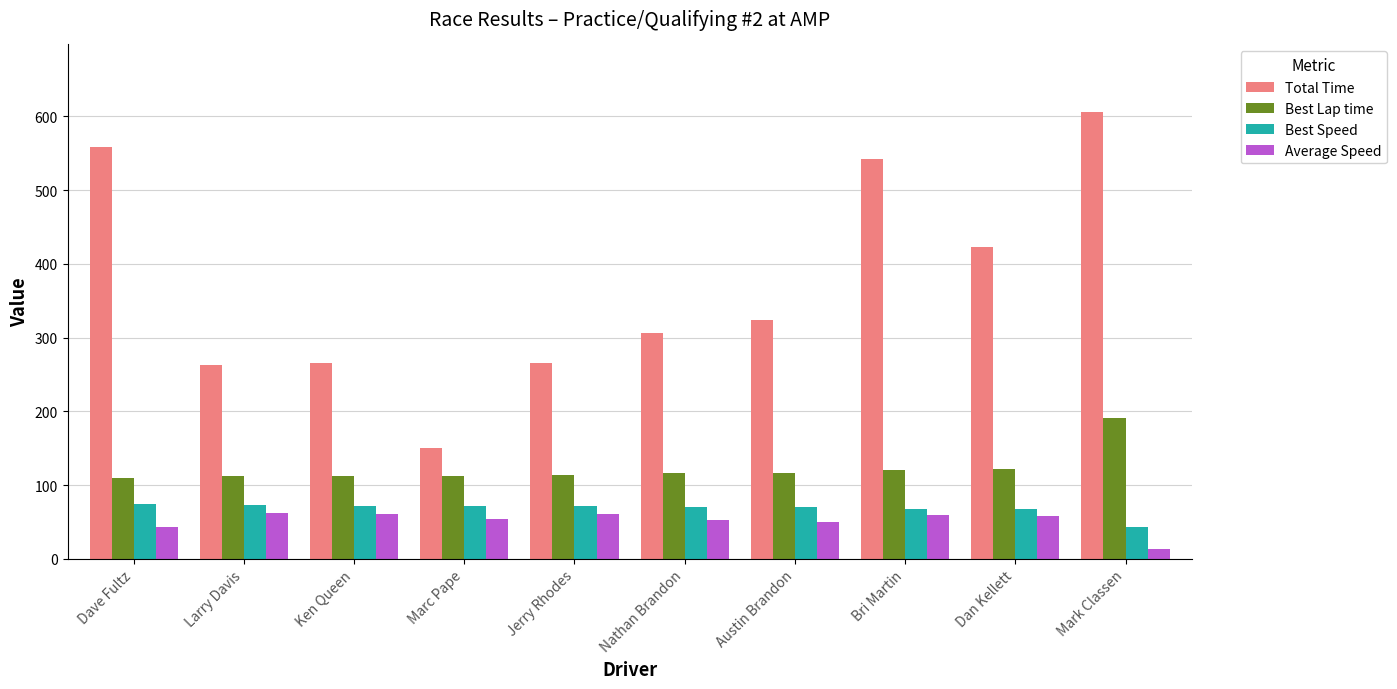

How many values in the Total Time series are below 324?

5